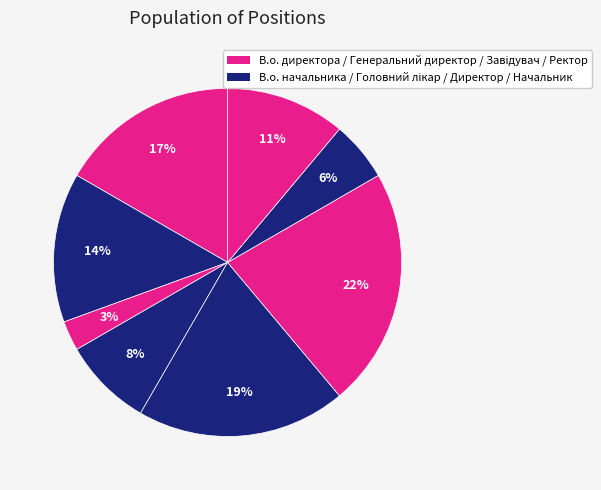

Count the number of slices in the pie.

8